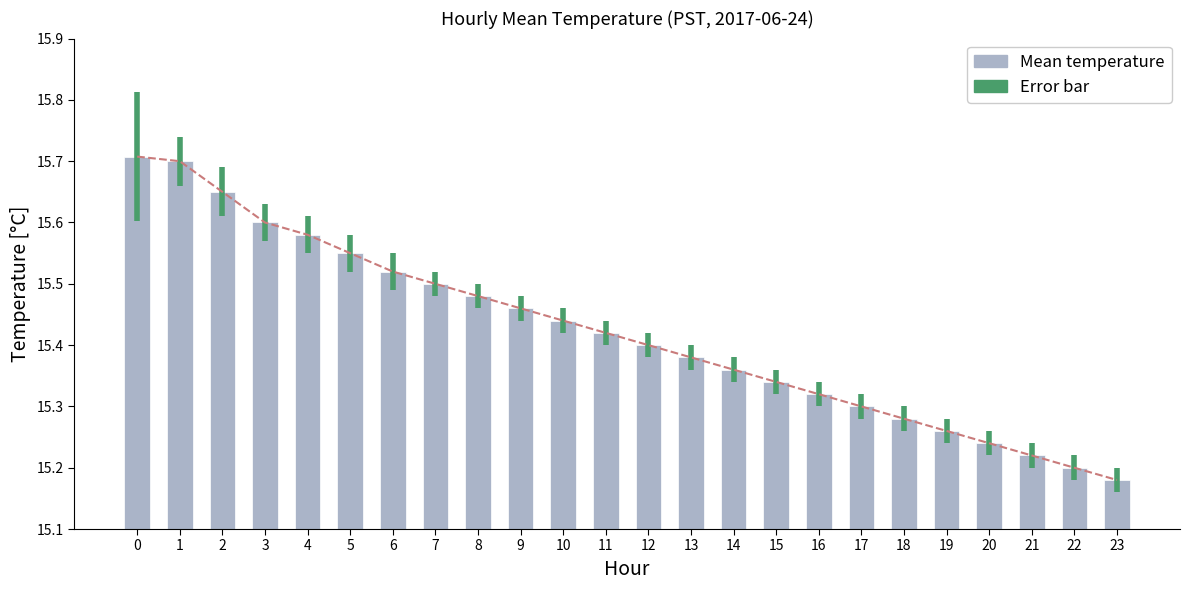

What is the difference between the second highest and minimum values?

0.5